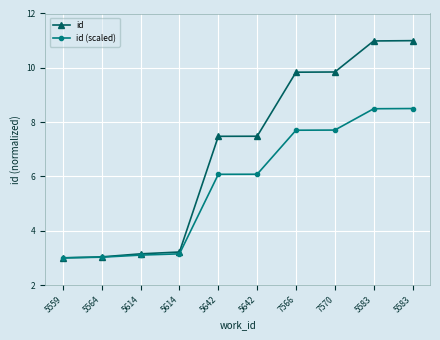

Count the number of data series in this chart.

2